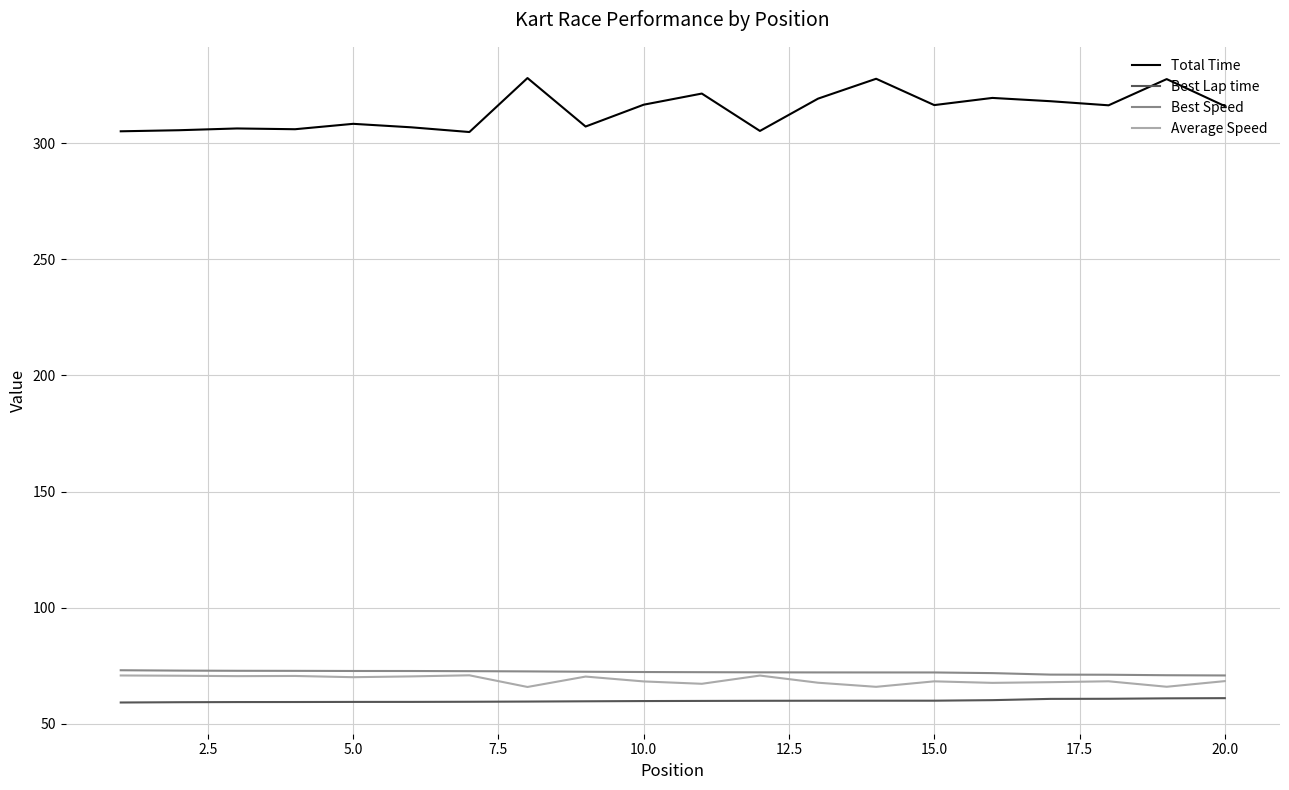

How many lines are shown in the chart?

4